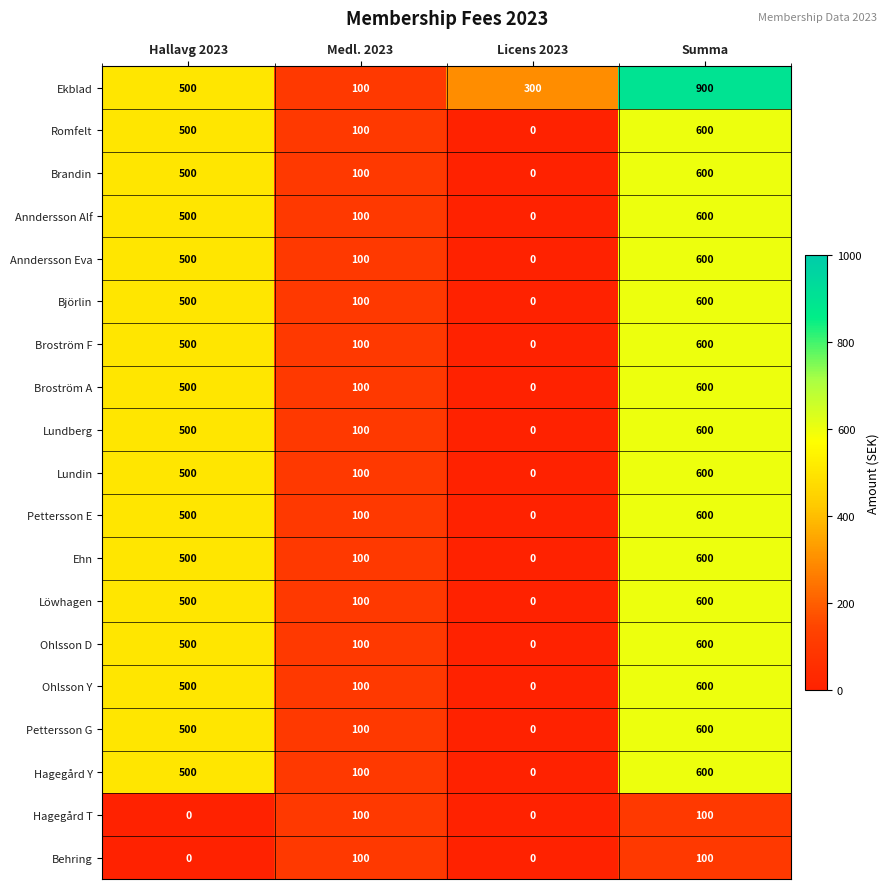

At which category does the chart reach its peak across all series?

Summa